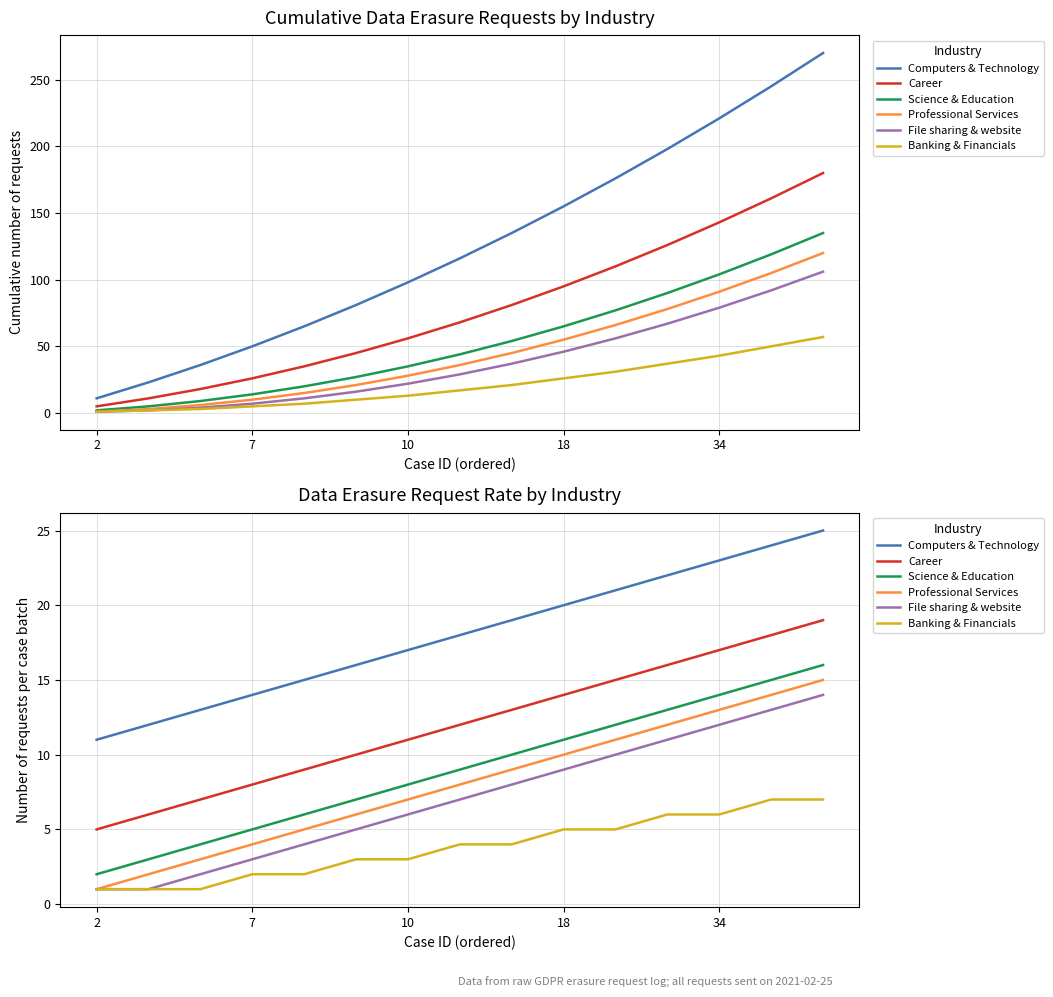

What is the sum of all Career values?

180